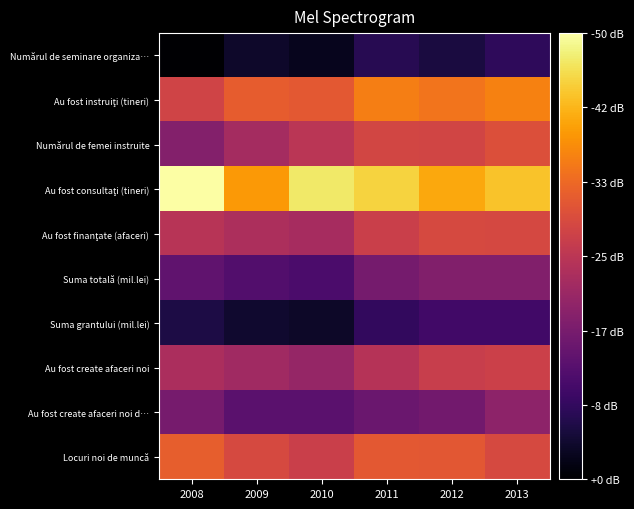

What is the spread (max minus min) of values at 2010?

5.1